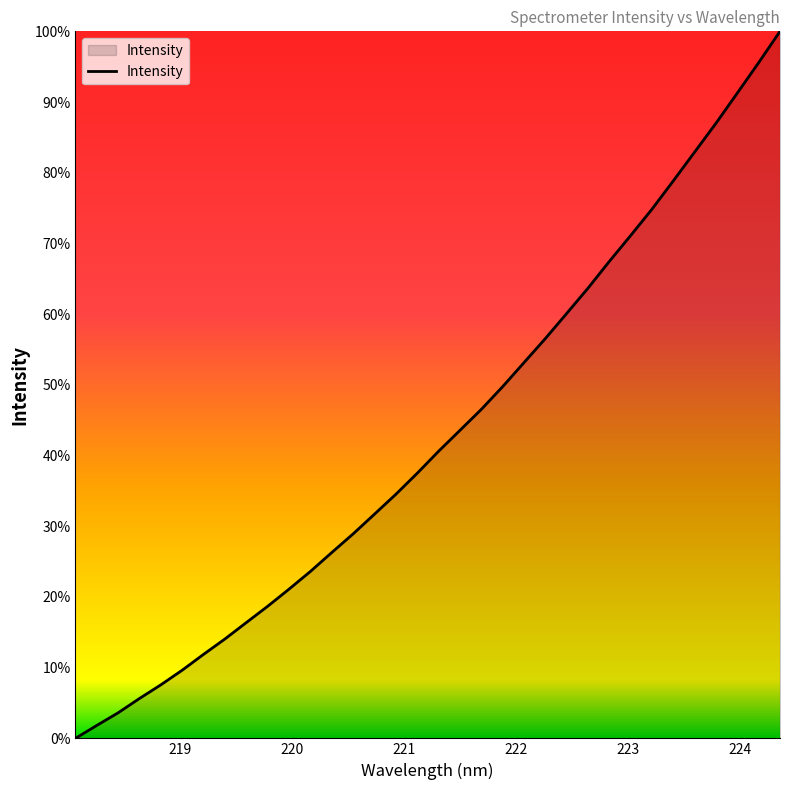

How many values are below 40?

17